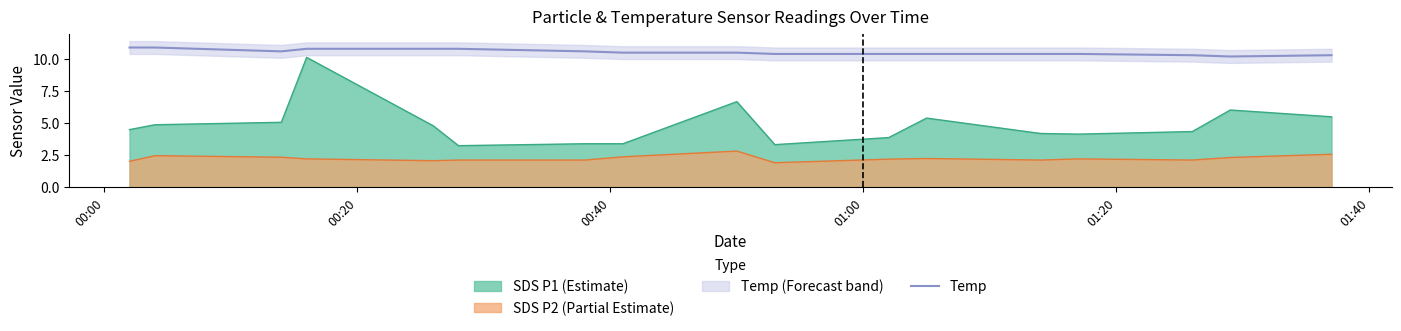

True or false: SDS P2 (Partial Estimate) and Temp intersect in this chart.

False